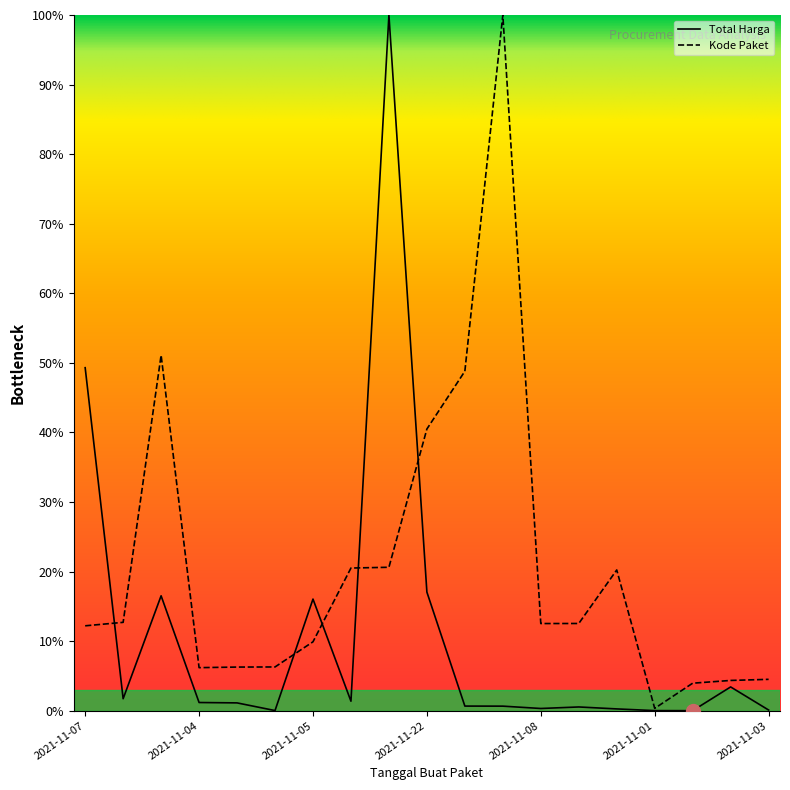

What is the highest value of the Kode Paket series?

100.0